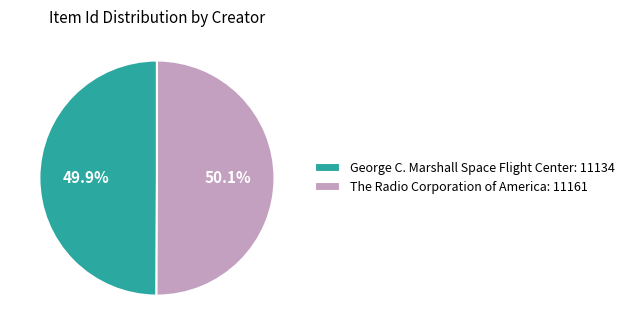

The George C. Marshall Space Flight Center slice represents 41% of the pie. True or false?

False